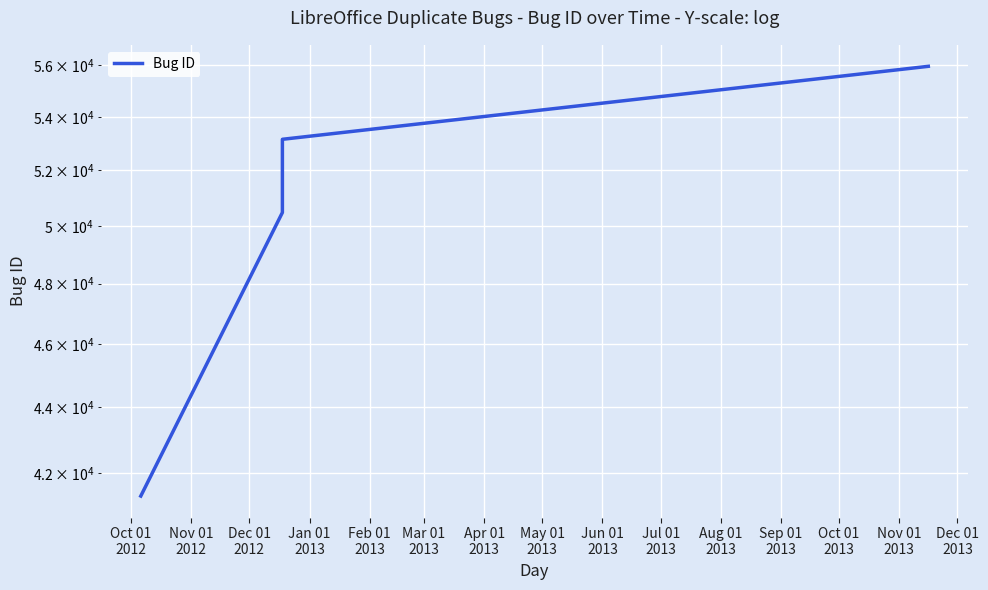

What position from the left is Nov 01
2012?

2